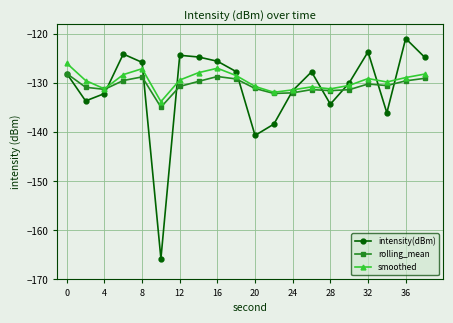

List the series in order of their peak value, lowest first.

rolling_mean, smoothed, intensity(dBm)